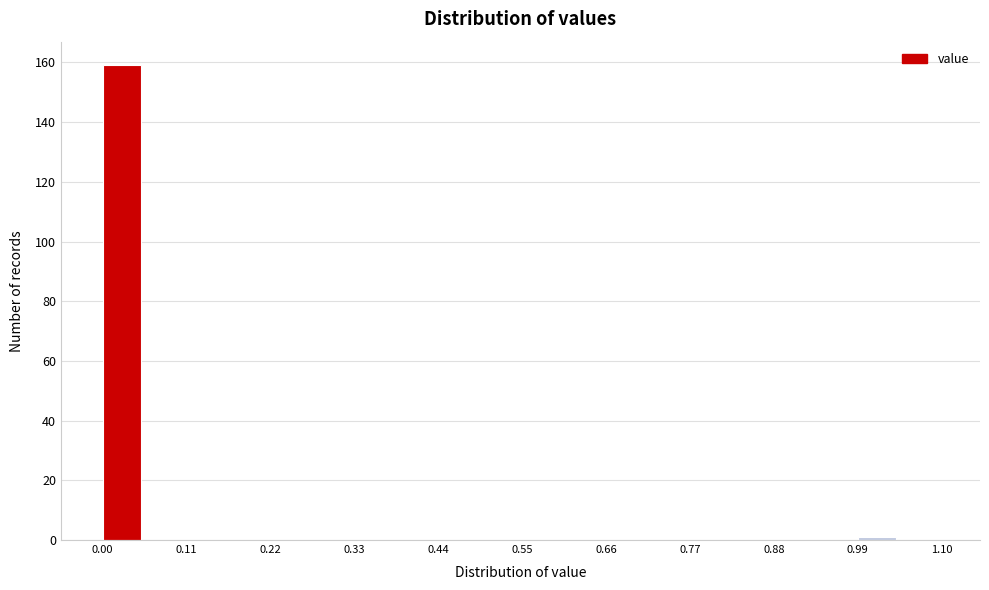

Read against the x-axis, roughly where is the centre of the tallest bar?

0.02